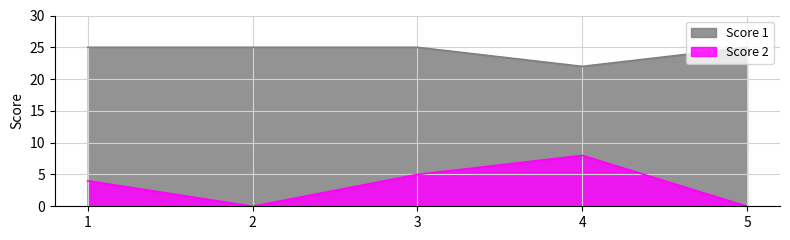

Where does the Score 2 series first go above 4?

3